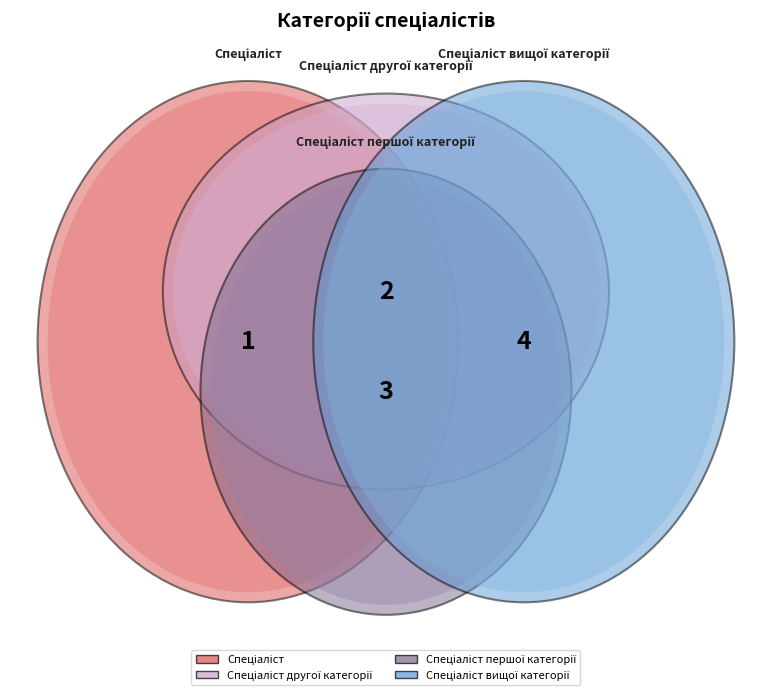

True or false: Спеціаліст другої категорії accounts for 14% of the total.

False